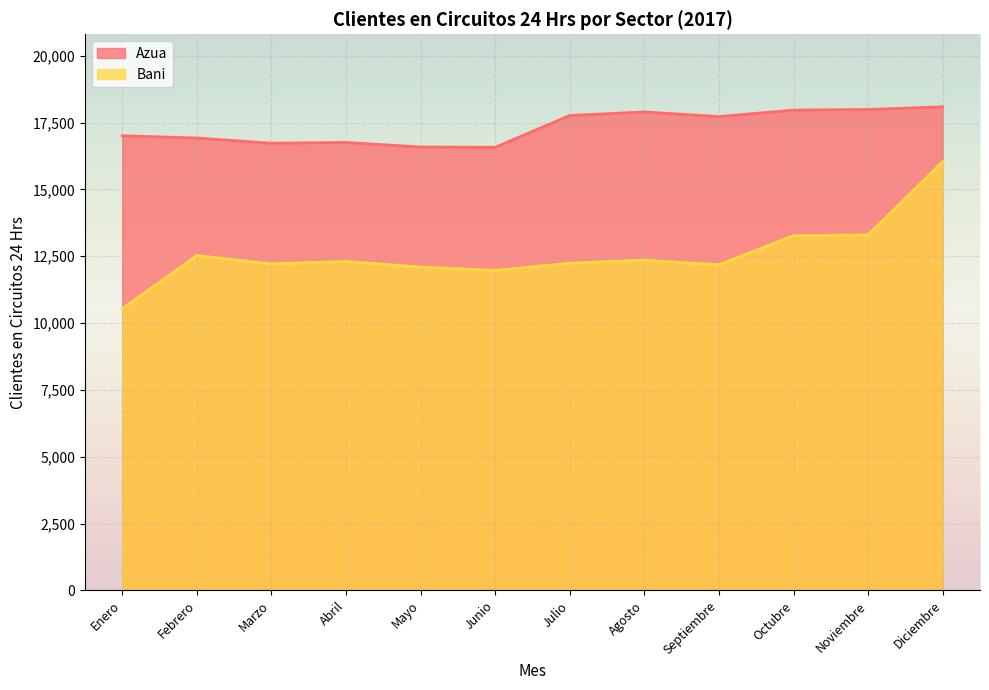

What is the sum of the Bani values at Octubre and Febrero?

25794